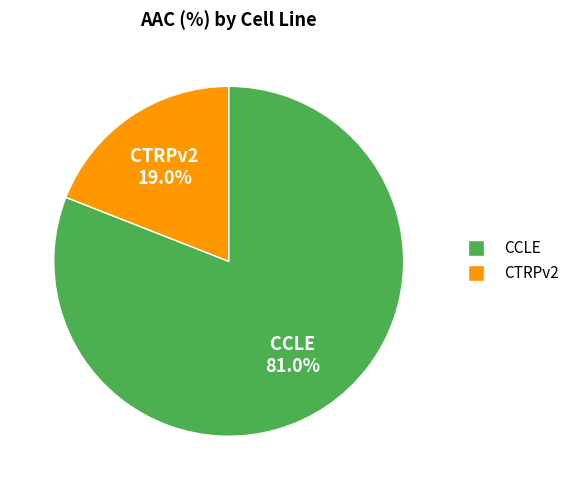

Is there a majority slice in this chart?

Yes